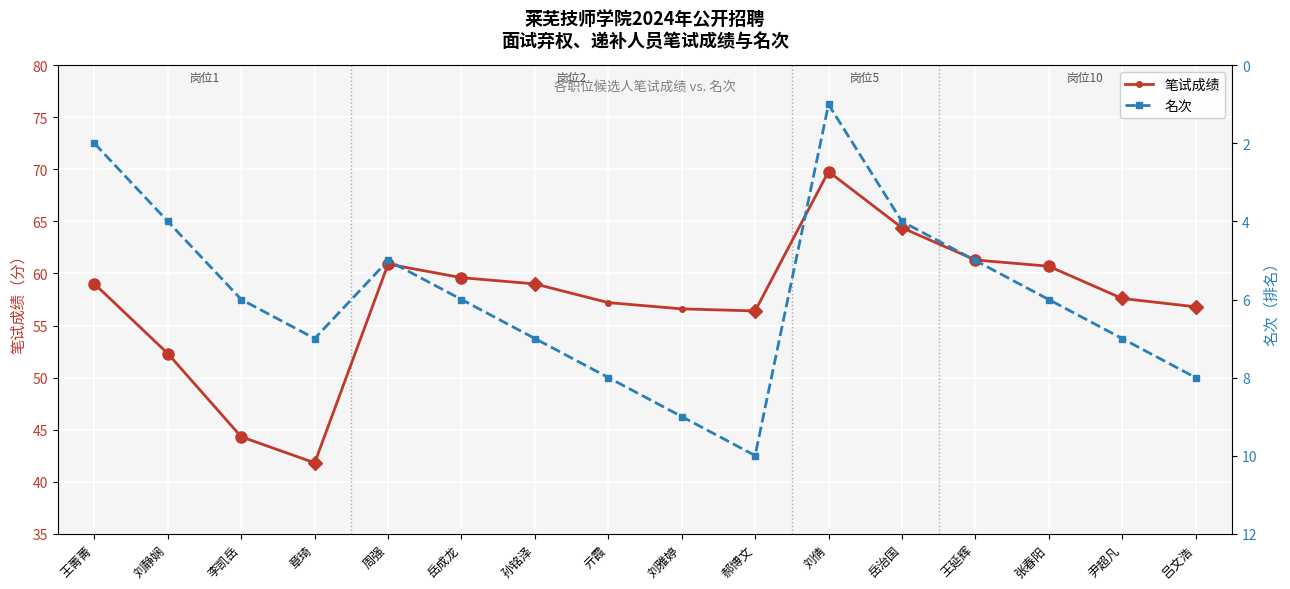

What is the total value across all series at 章琦?

48.8